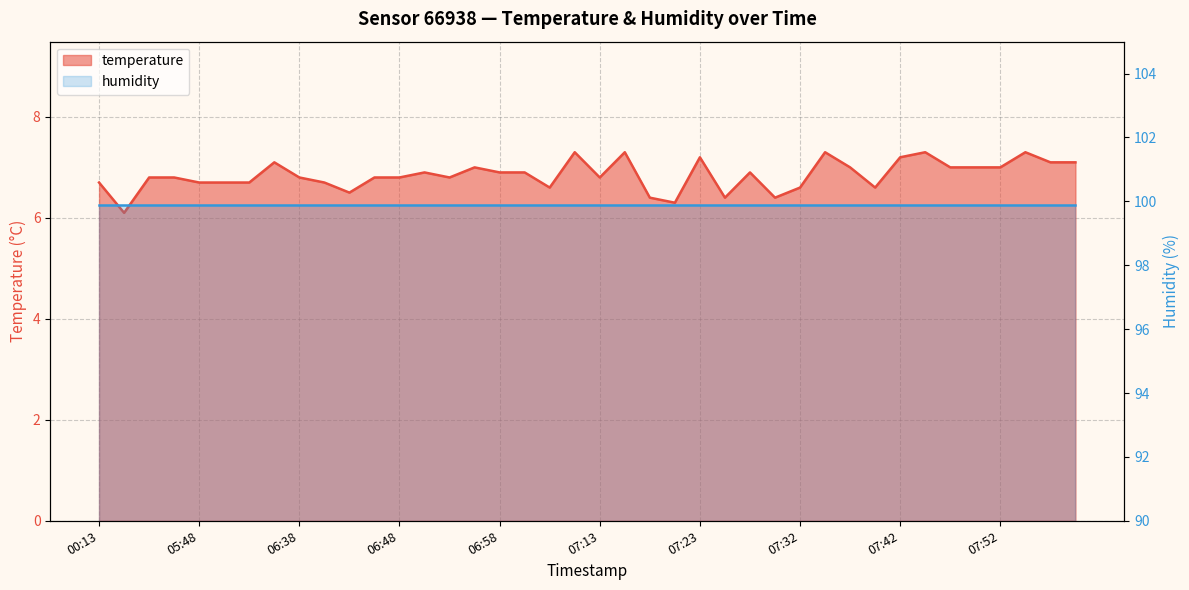

At which category does the chart reach its minimum across all series?

03:05